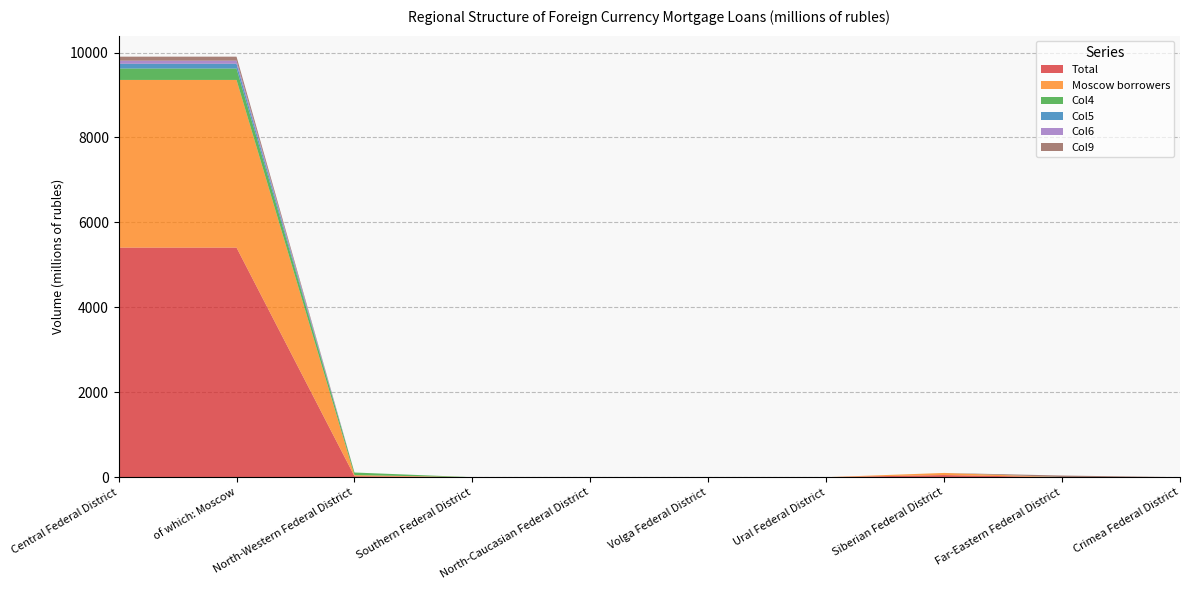

Reading left to right, what are all the values shown in this chart?

Total: Central Federal District=5406	of which: Moscow=5406	North-Western Federal District=24	Southern Federal District=0	North-Caucasian Federal District=0	Volga Federal District=0	Ural Federal District=0	Siberian Federal District=50	Far-Eastern Federal District=0	Crimea Federal District=0
Moscow borrowers: Central Federal District=3948	of which: Moscow=3948	North-Western Federal District=24	Southern Federal District=0	North-Caucasian Federal District=0	Volga Federal District=0	Ural Federal District=0	Siberian Federal District=50	Far-Eastern Federal District=0	Crimea Federal District=0
Col4: Central Federal District=269	of which: Moscow=269	North-Western Federal District=62	Southern Federal District=0	North-Caucasian Federal District=0	Volga Federal District=0	Ural Federal District=0	Siberian Federal District=0	Far-Eastern Federal District=3	Crimea Federal District=0
Col5: Central Federal District=112	of which: Moscow=112	North-Western Federal District=0	Southern Federal District=0	North-Caucasian Federal District=0	Volga Federal District=0	Ural Federal District=0	Siberian Federal District=0	Far-Eastern Federal District=0	Crimea Federal District=0
Col6: Central Federal District=74	of which: Moscow=74	North-Western Federal District=0	Southern Federal District=0	North-Caucasian Federal District=0	Volga Federal District=0	Ural Federal District=0	Siberian Federal District=0	Far-Eastern Federal District=0	Crimea Federal District=0
Col9: Central Federal District=93	of which: Moscow=93	North-Western Federal District=0	Southern Federal District=0	North-Caucasian Federal District=0	Volga Federal District=0	Ural Federal District=0	Siberian Federal District=0	Far-Eastern Federal District=36	Crimea Federal District=0